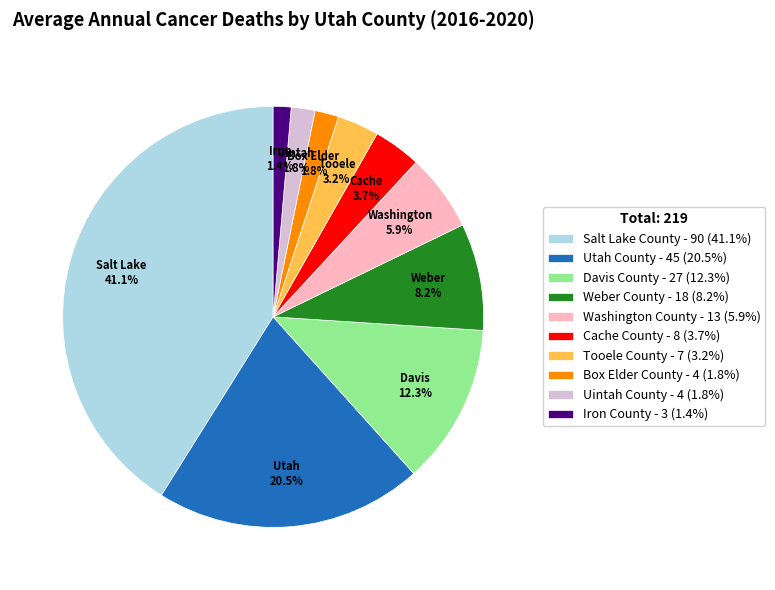

Which has a higher value, Salt Lake County or Weber County?

Salt Lake County